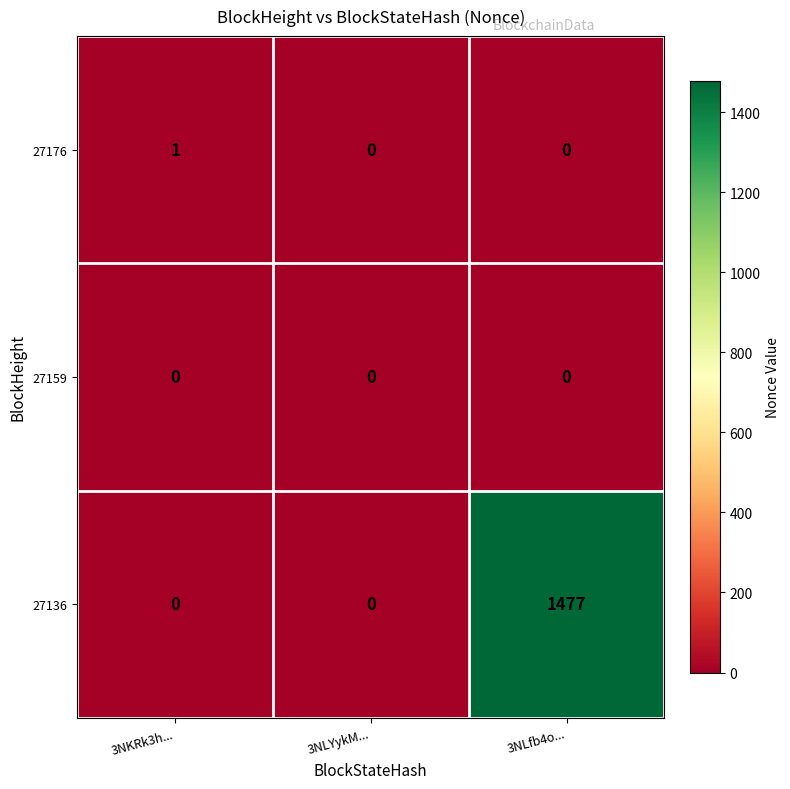

What is the sum of all 27136 values?

1477